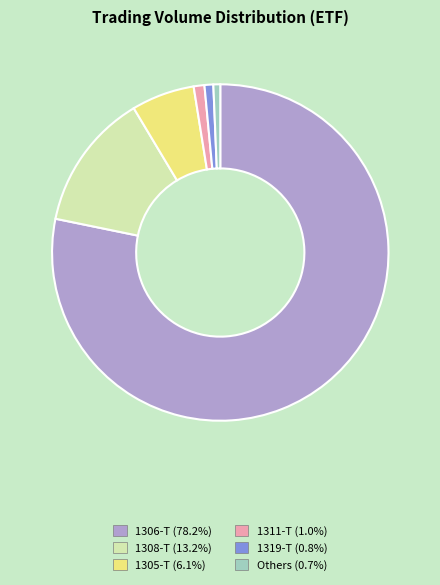

Is the sum of 1308-T (13.2%) and 1311-T (1.0%) greater than half?

No